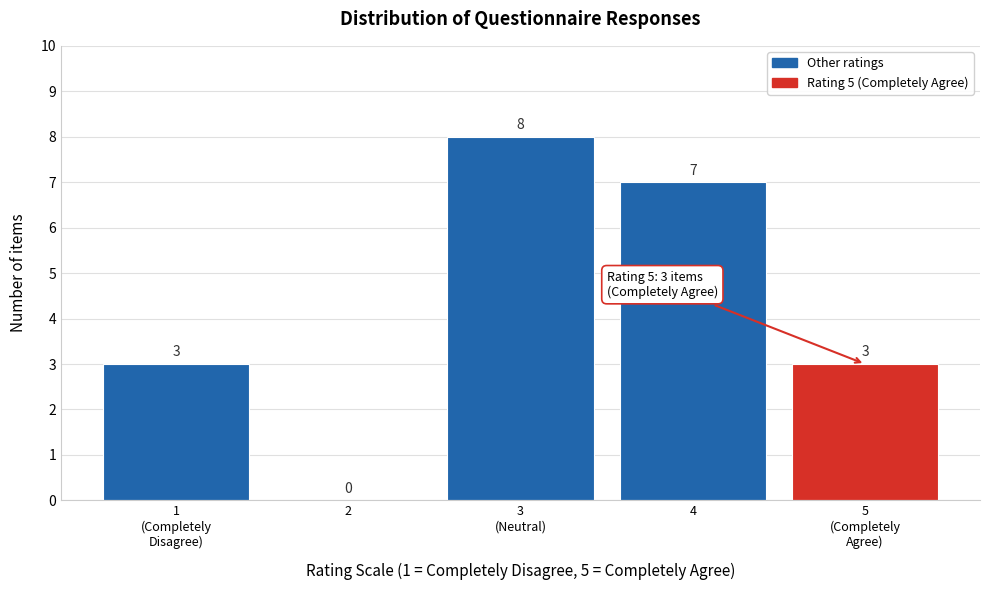

What is the sum of all values?

21